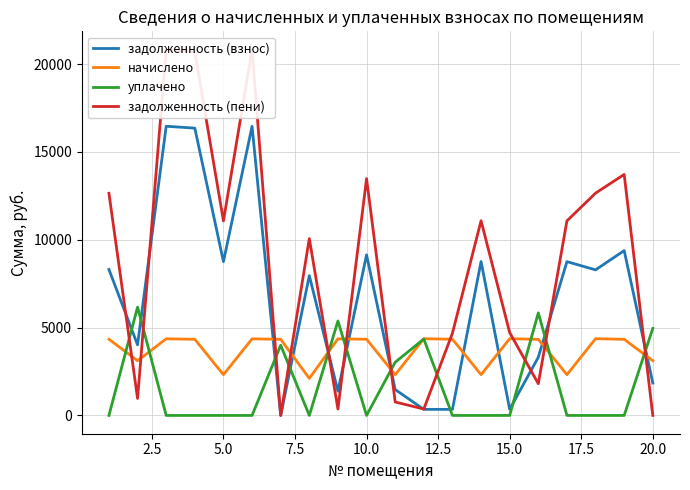

What is the lowest value of the начислено series?

2109.2